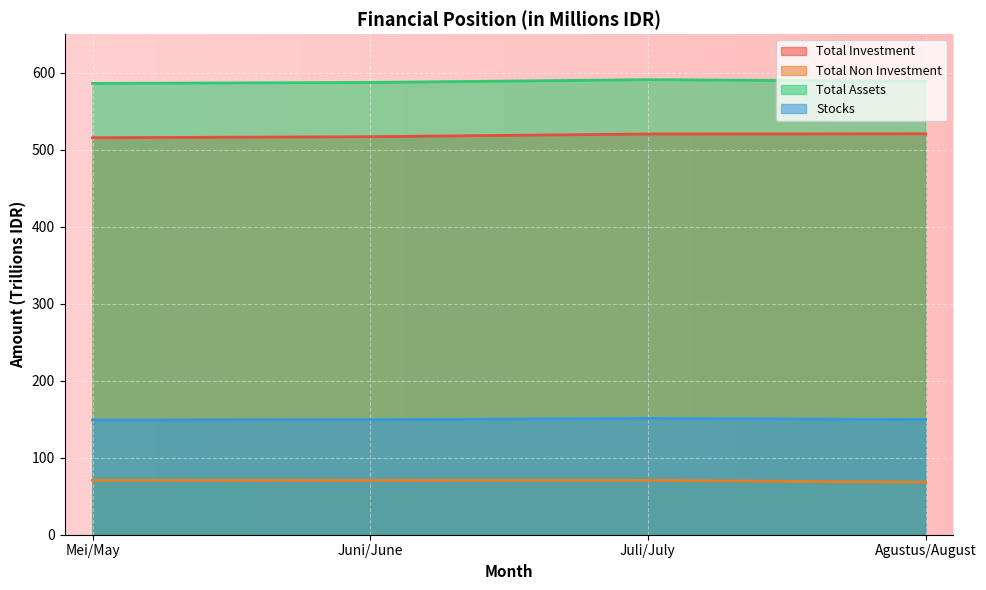

What is the difference between the maximum and minimum values in the Total Non Investment series?

2.3